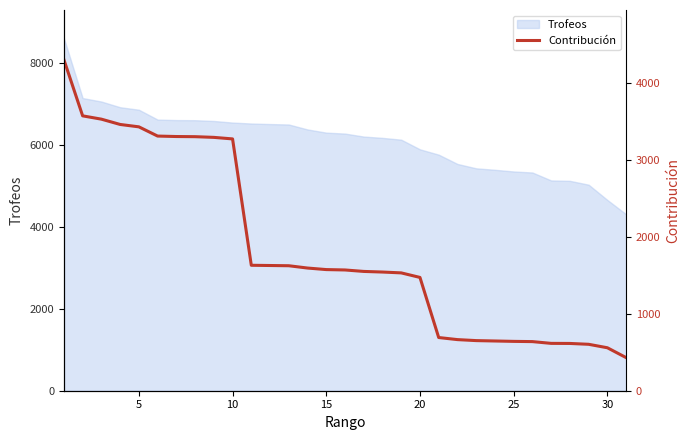

The value of Trofeos at 20 is 5899. True or false?

True